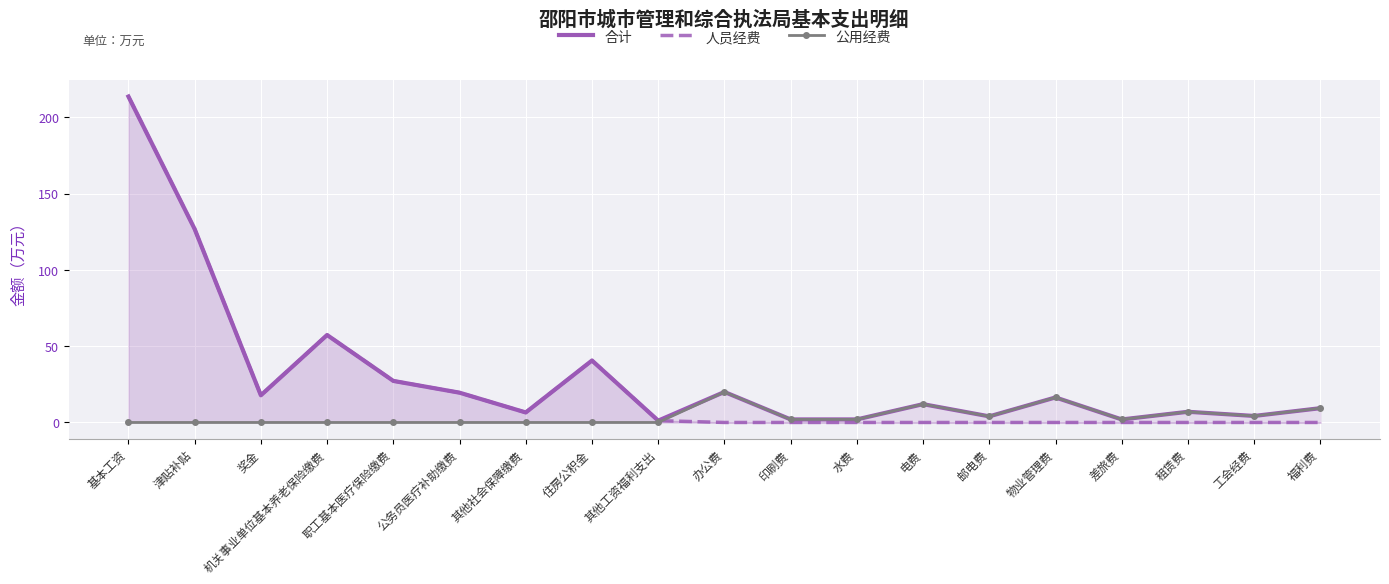

At which label does 公用经费 first exceed 1?

办公费